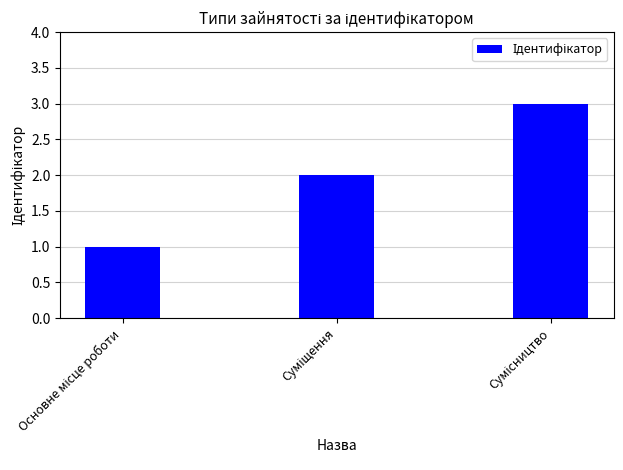

What is the sum of all values?

6